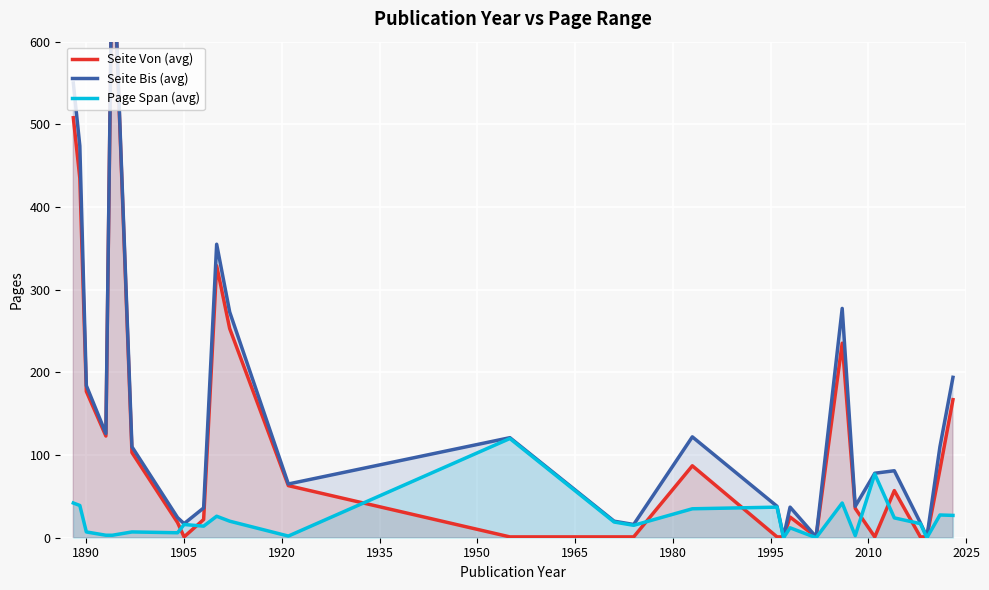

Reading left to right, list all the values displayed in this chart.

Seite Von (avg): 508.0	435.0	177.0	123.0	739.0	103.0	18.3	1.0	22.0	329.0	253.0	63.0	1.0	1.0	1.0	87.0	1.0	1.0	25.0	1.0	235.3	35.5	1.0	57.0	1.0	1.0	82.5	167.0
Seite Bis (avg): 550.0	474.0	184.0	126.0	742.0	110.0	24.3	17.0	36.0	355.0	273.0	65.0	121.0	20.0	16.0	122.0	38.0	1.0	37.0	1.0	277.3	38.0	78.0	81.0	18.0	1.0	110.0	194.0
Page Span (avg): 42.0	39.0	7.0	3.0	3.0	7.0	6.0	16.0	14.0	26.0	20.0	2.0	120.0	19.0	15.0	35.0	37.0	0.0	12.0	0.0	42.0	2.5	77.0	24.0	17.0	0.0	27.5	27.0